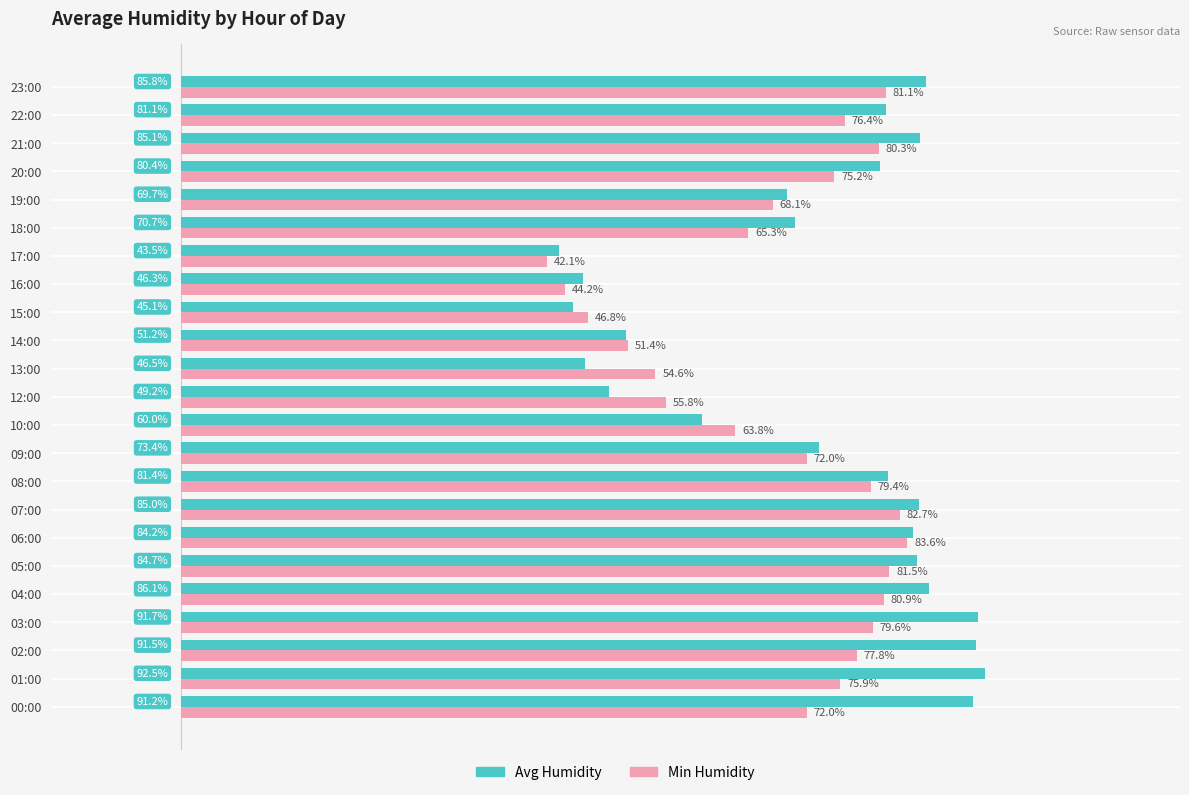

At which label is Min Humidity closest to 62?

10:00